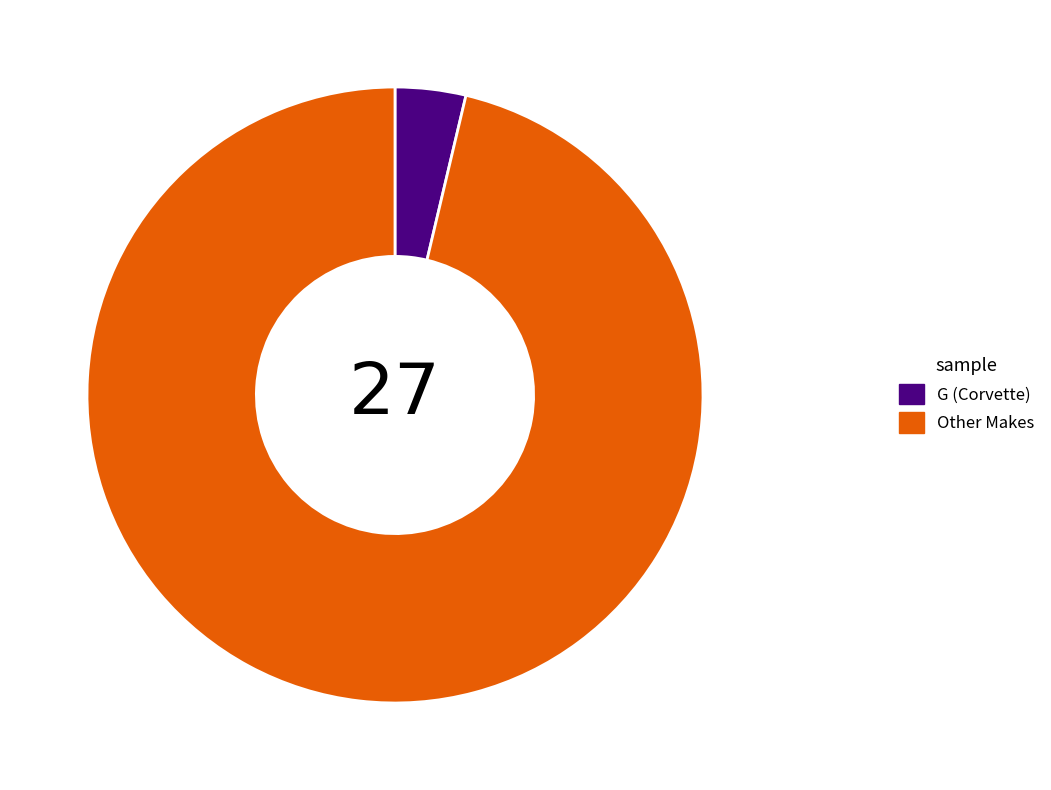

How many segments does this pie chart have?

2